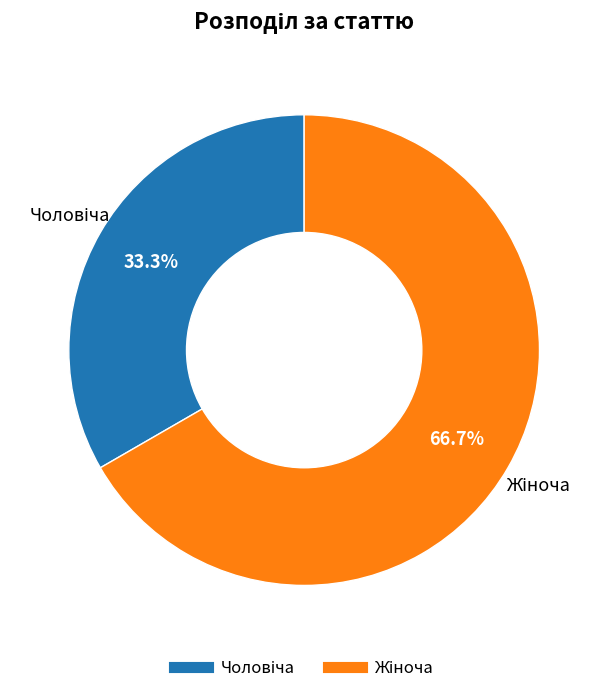

Is there a majority slice in this chart?

Yes